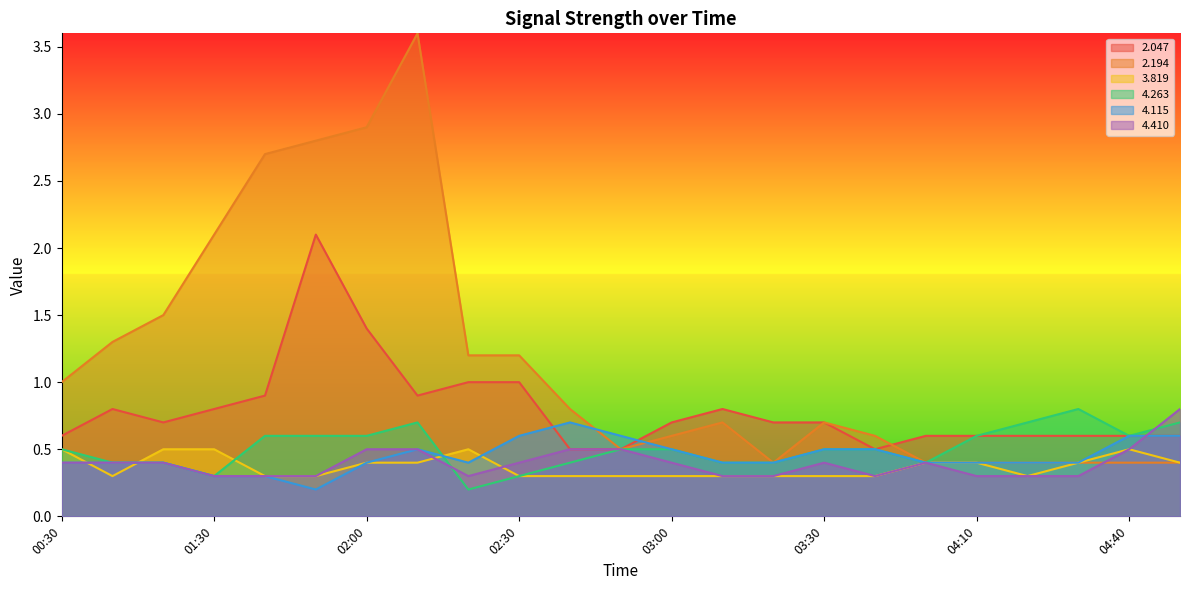

What is the label of the 3rd point from the right?

04:30